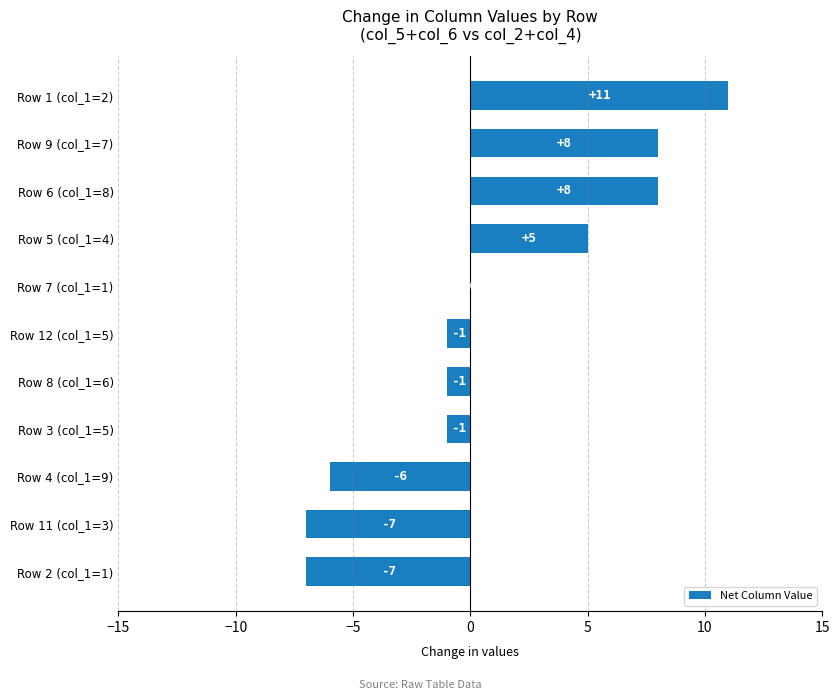

How many data points are above -1?

5